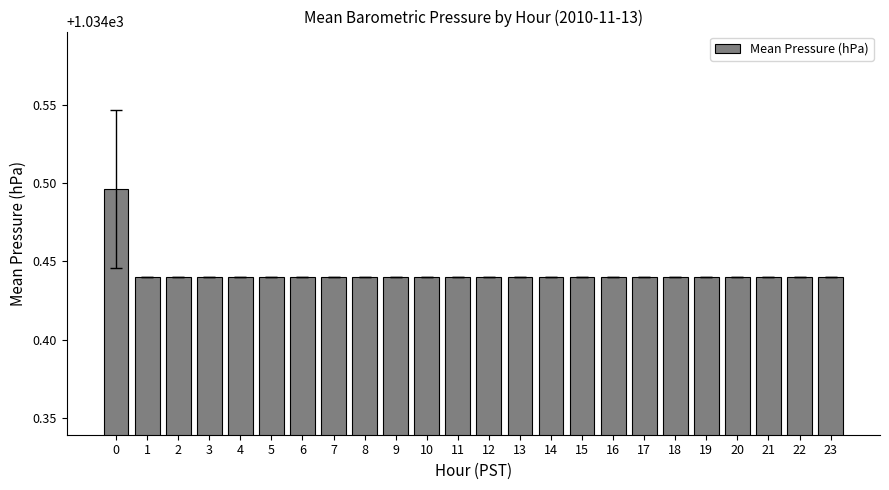

Is it true that the value at 9 is 1769.5?

False